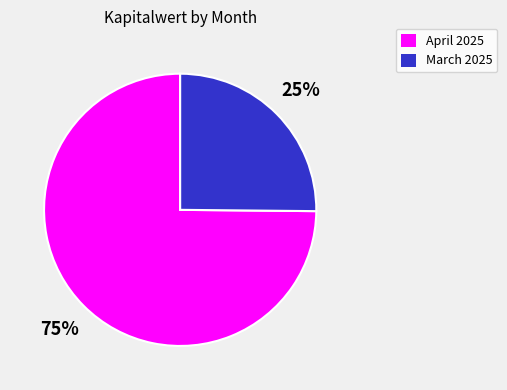

To the nearest percent, what is the difference between the largest and smallest slice percentages?

50%